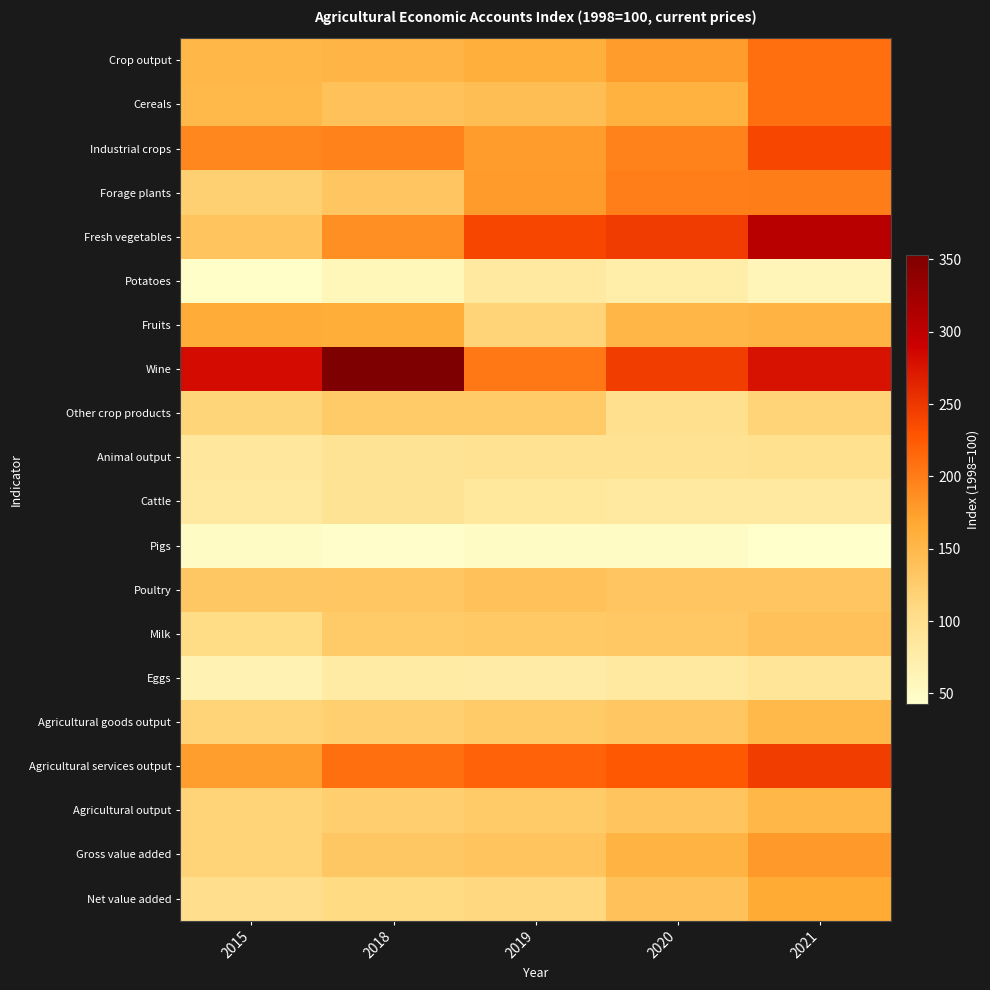

Which has a higher value, 2015 or 2018?

2018